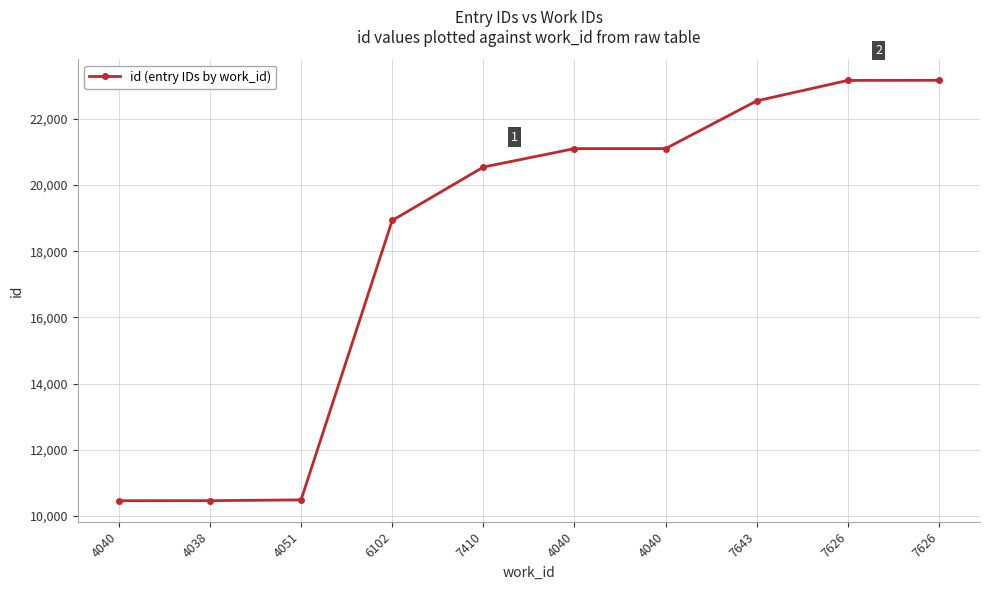

What is the maximum value shown in the chart?

23164